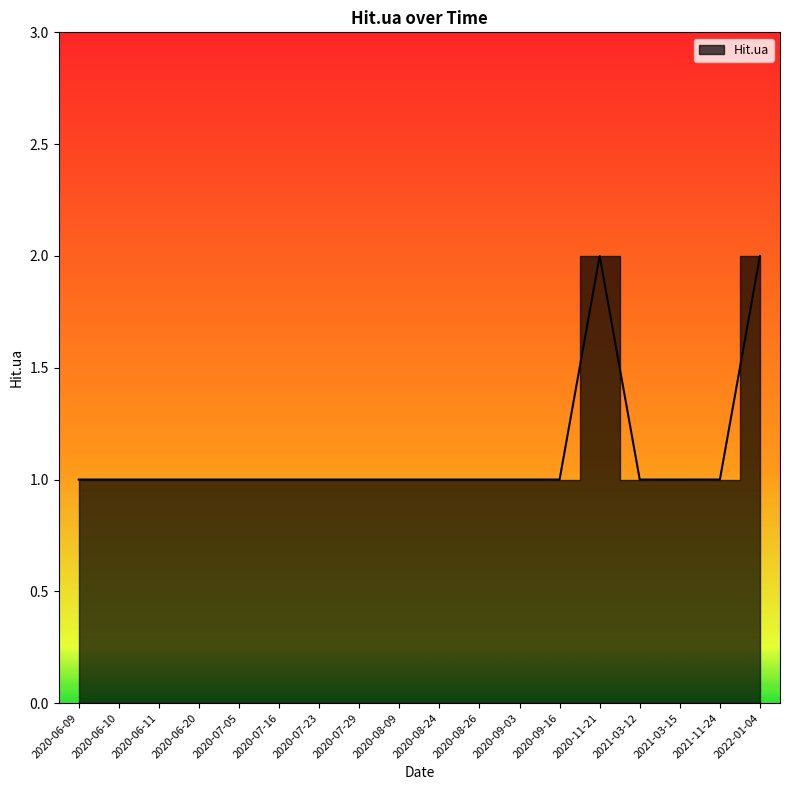

How many values are between 1 and 2?

18